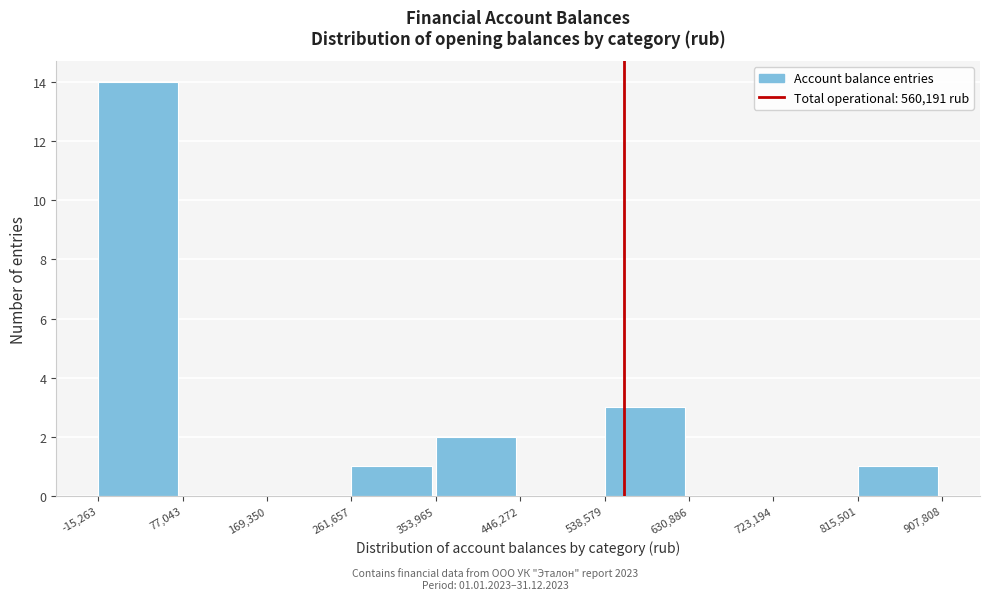

Over which range of the x-axis is the bar tallest?

-15,263 to 77,043